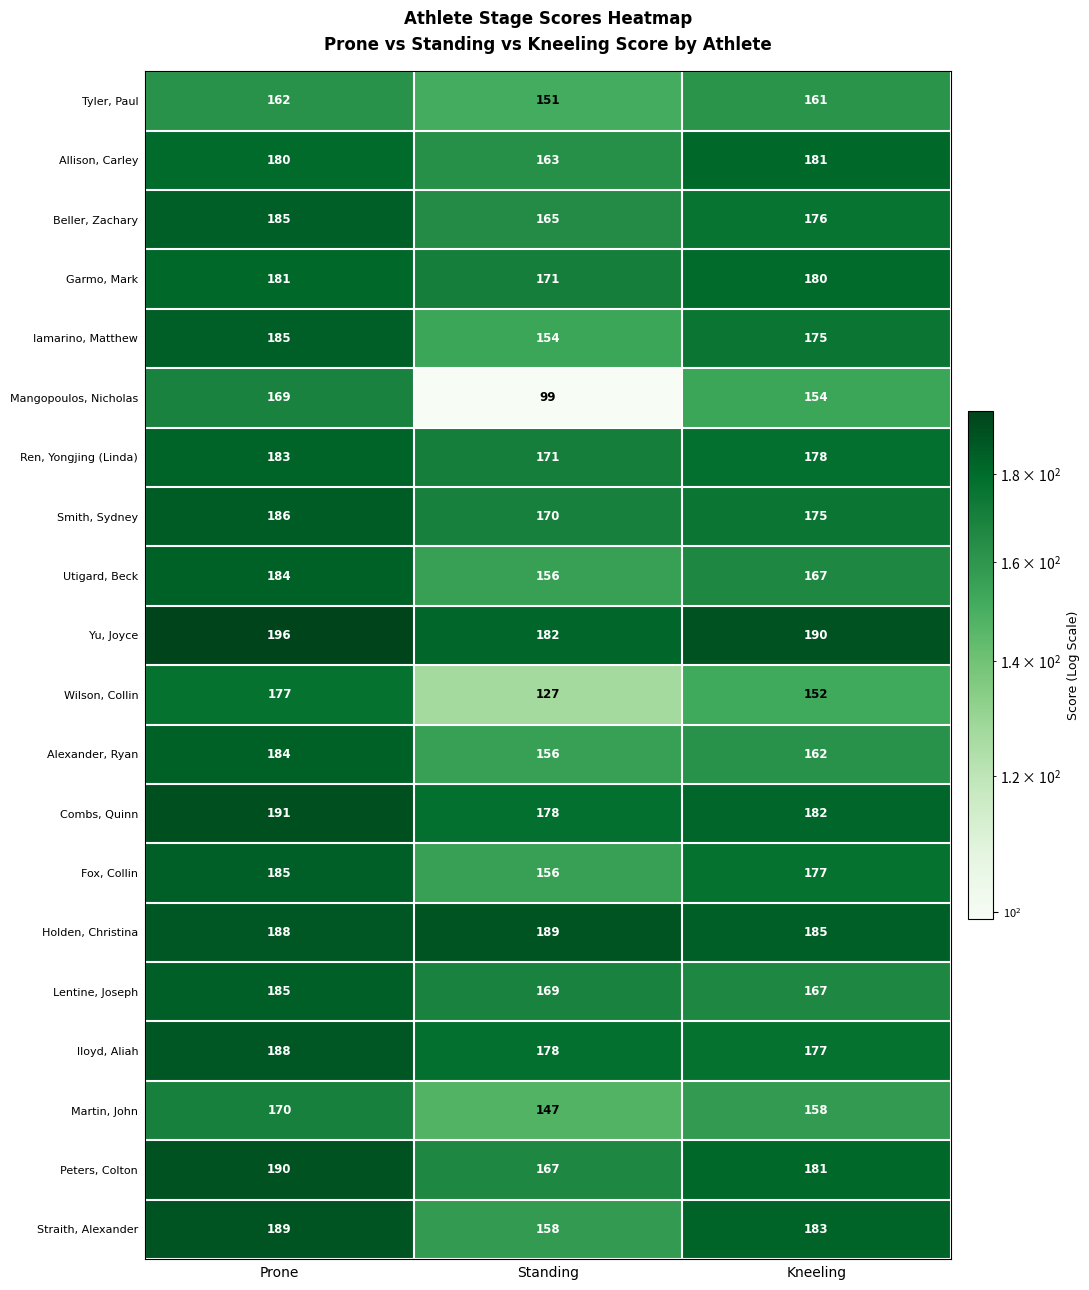

What is the spread (max minus min) of values at Prone?

34